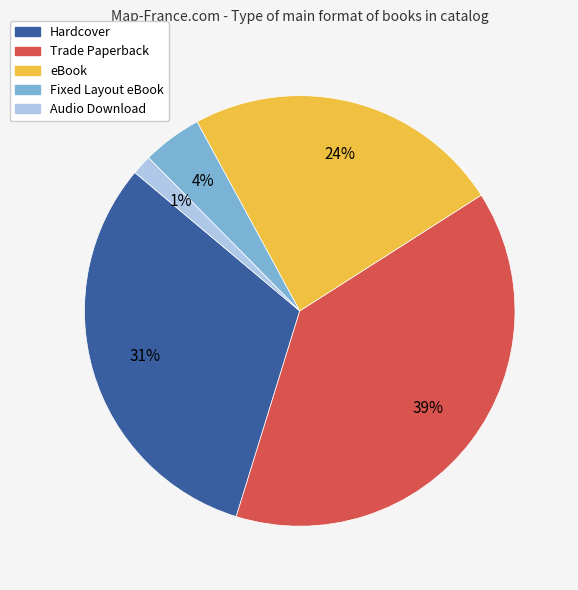

The Trade Paperback slice represents 39% of the pie. True or false?

True